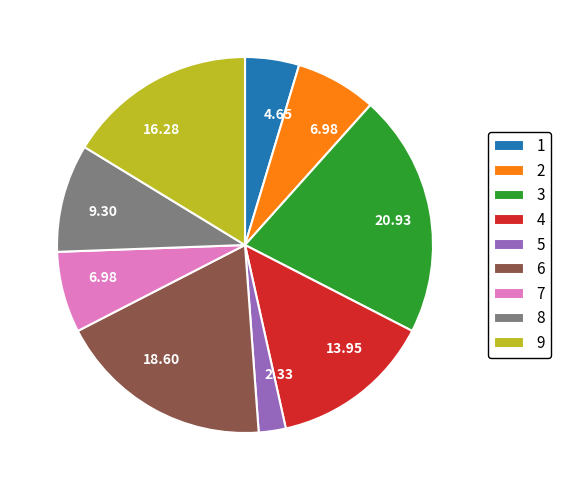

True or false: 6 accounts for 19% of the total.

True